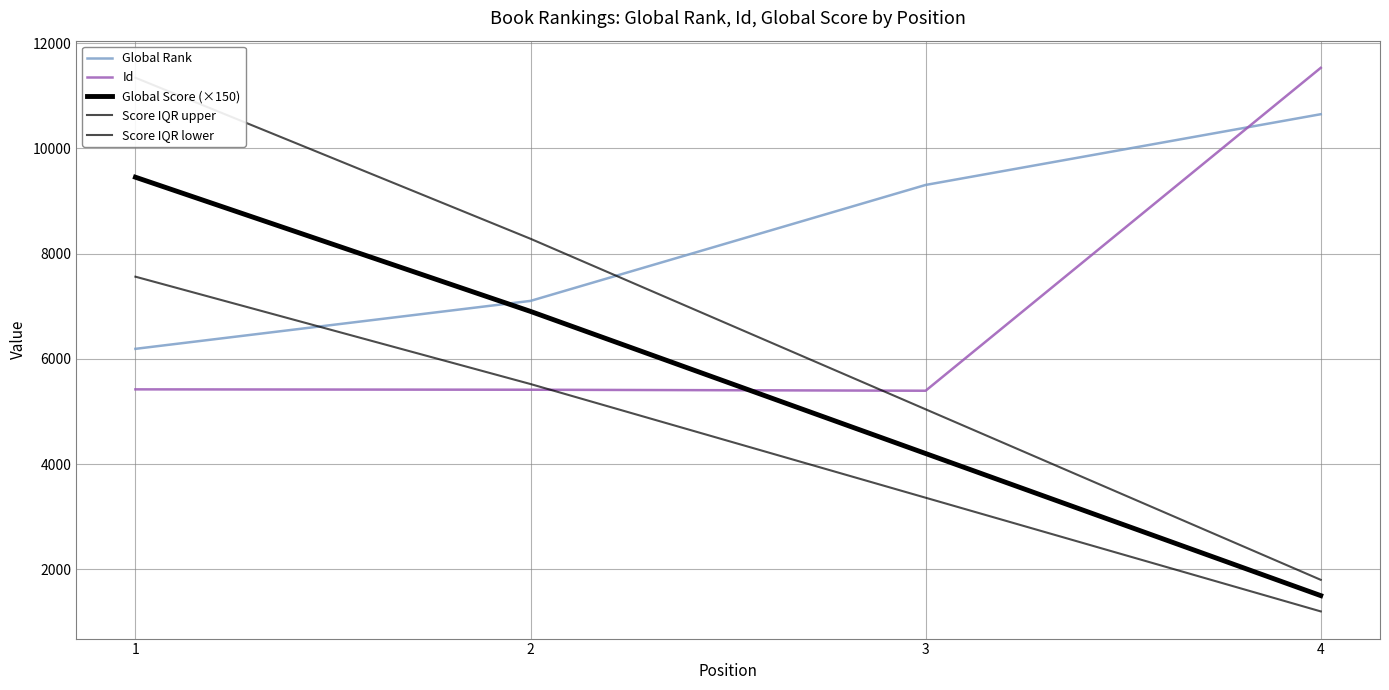

True or false: Score IQR lower has more than 0 interior local peaks.

False